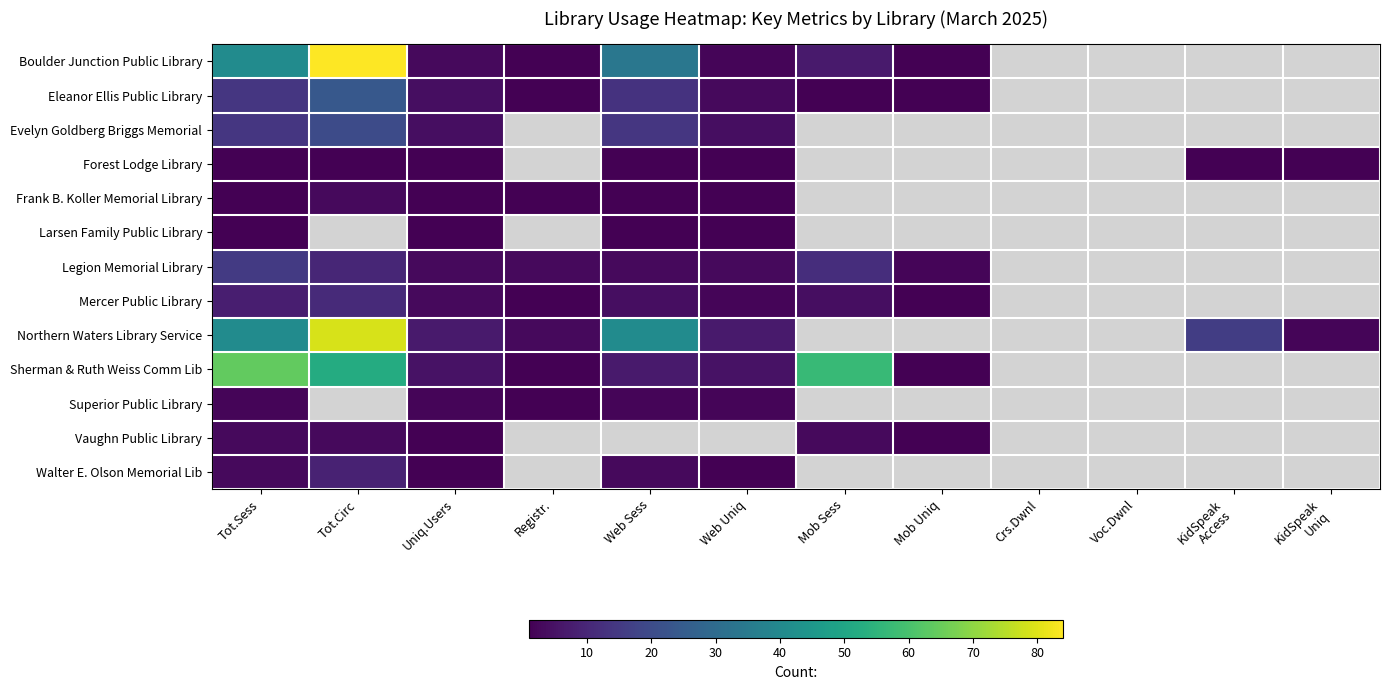

How many values in Superior Public Library are above zero?

5